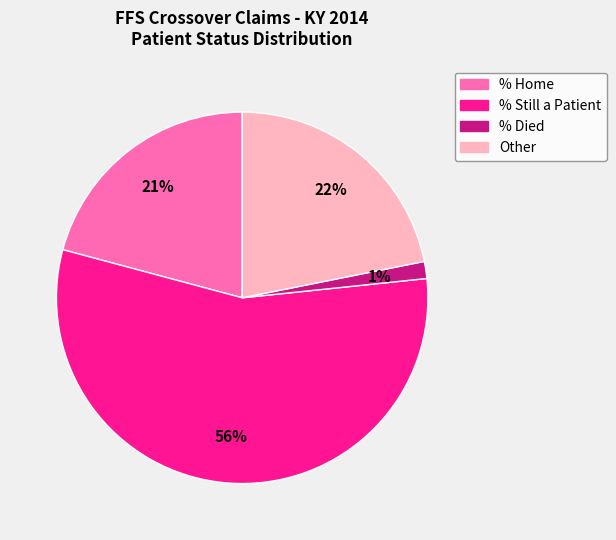

To the nearest percent, what is the average slice percentage?

25%